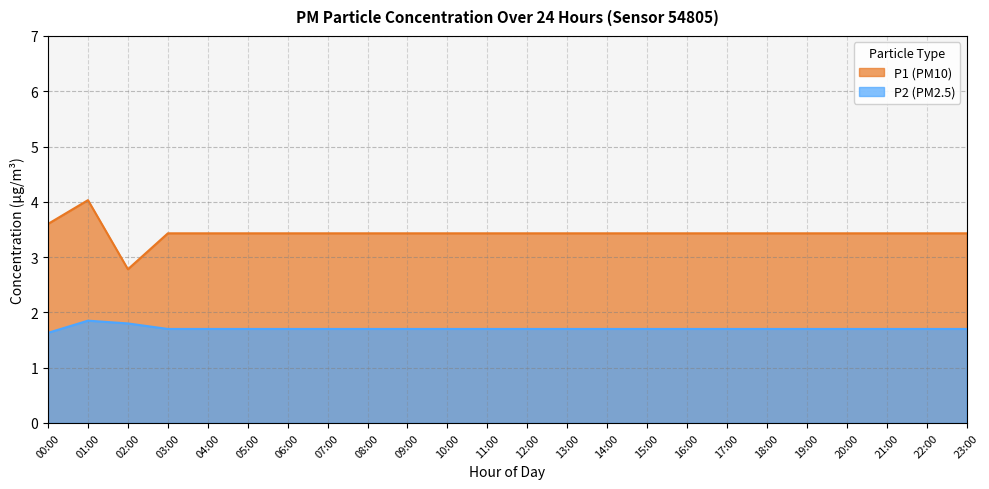

Rank the series by their maximum value, from highest to lowest.

P1 (PM10), P2 (PM2.5)